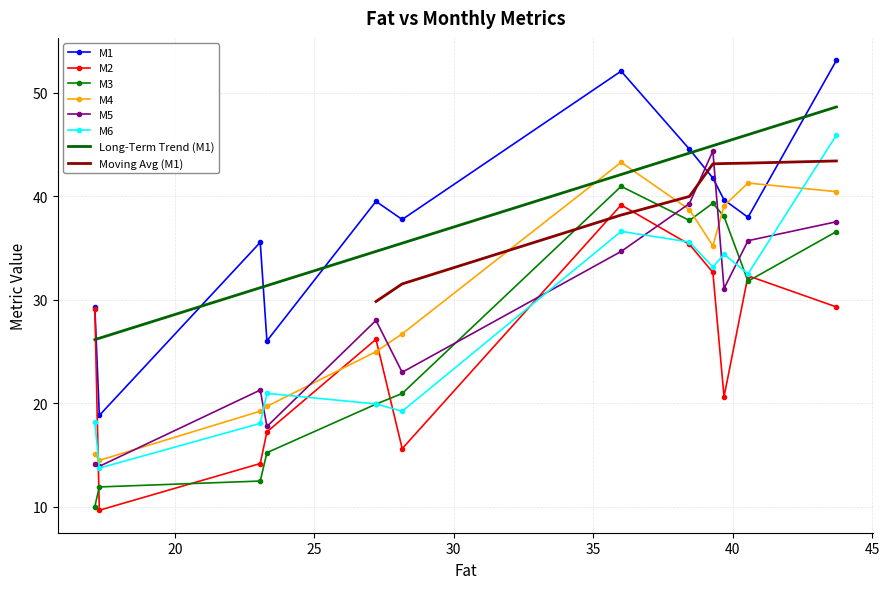

What is the minimum value for M5?

13.9